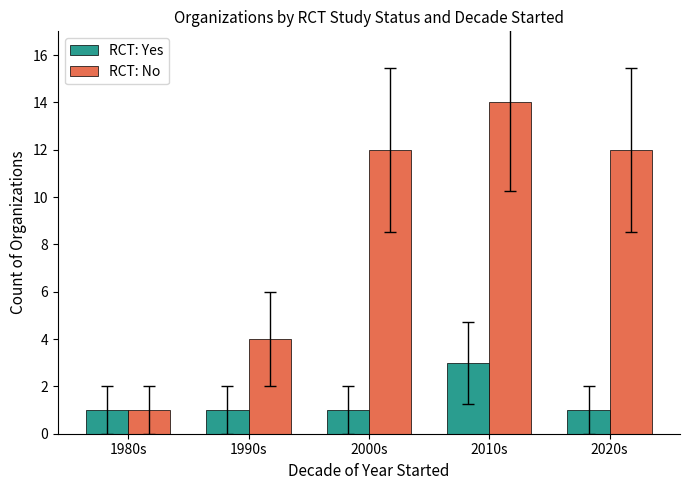

Which category has the highest value in the RCT: Yes series?

2010s